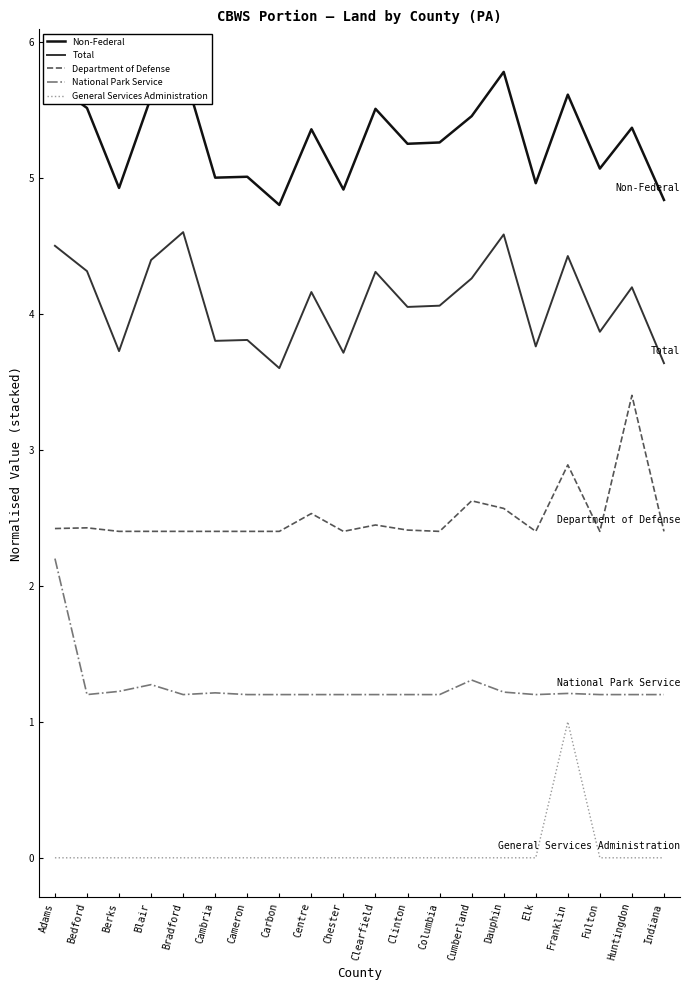

What position from the left is Bradford?

5